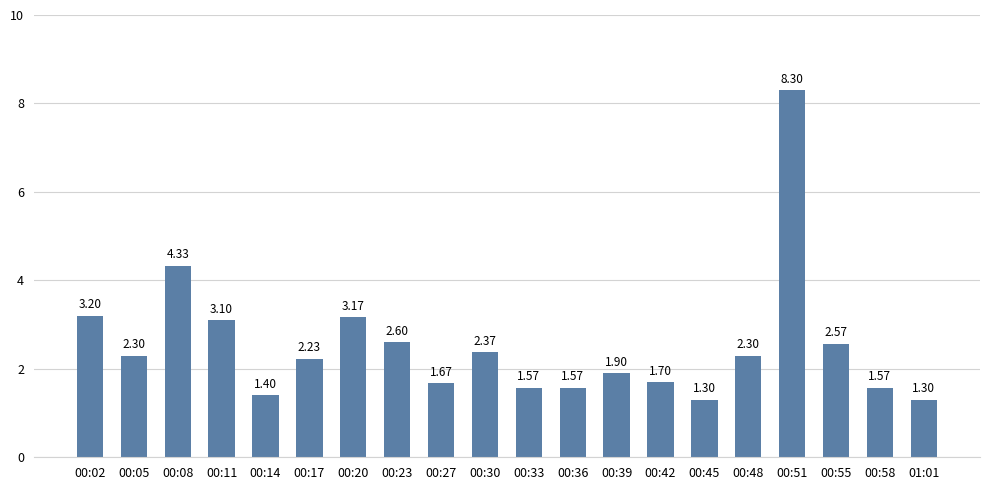

Does the chart contain stacked bars?

No